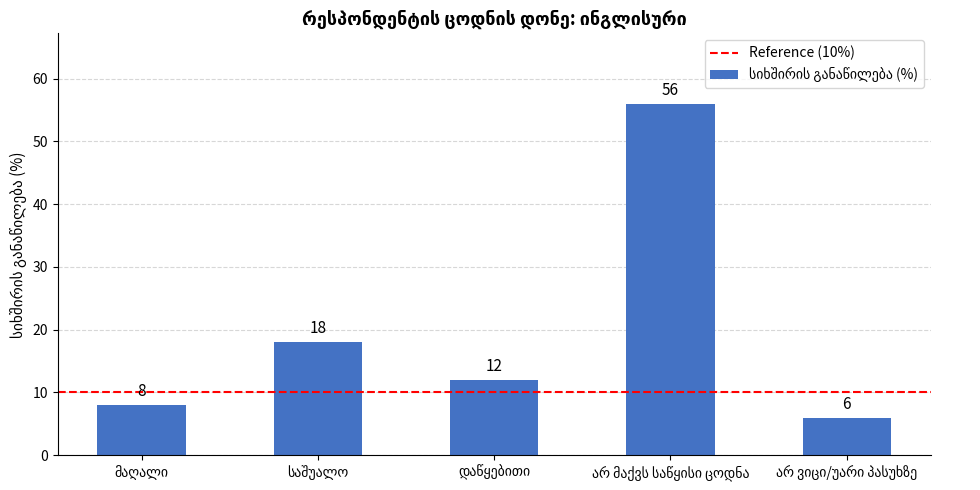

Are the bars grouped side by side (vs. stacked)?

No